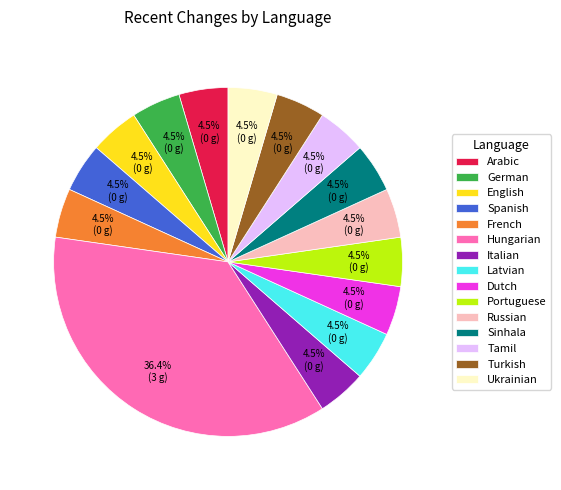

Approximately how many times larger is the value at Sinhala compared to German?

1.0